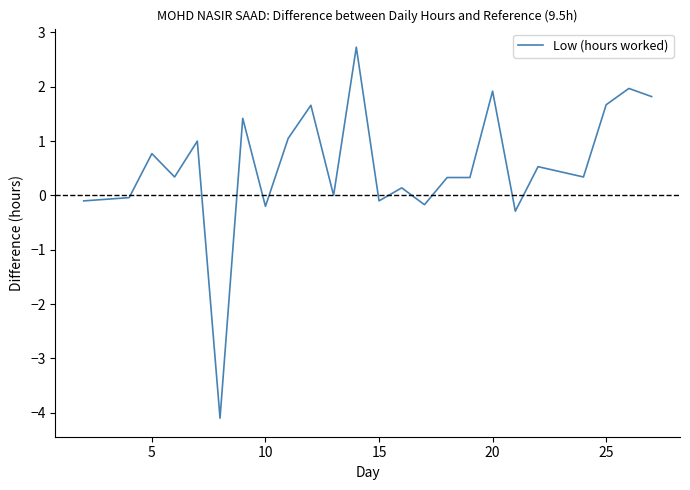

What is the greatest value displayed?

2.7